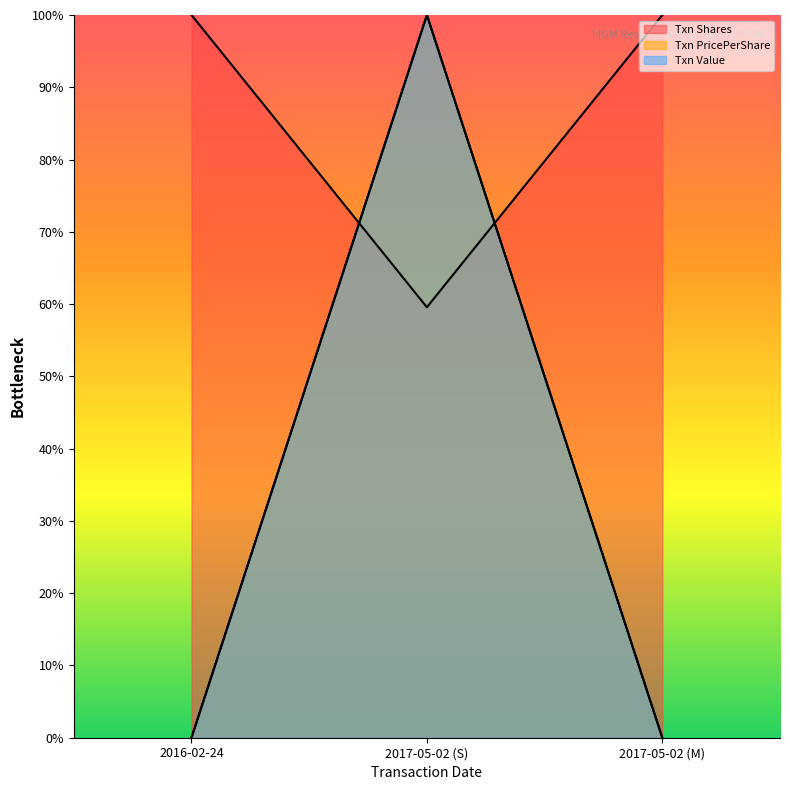

The transactionShares series shows 100.0 at 2017-05-02 (M). True or false?

True